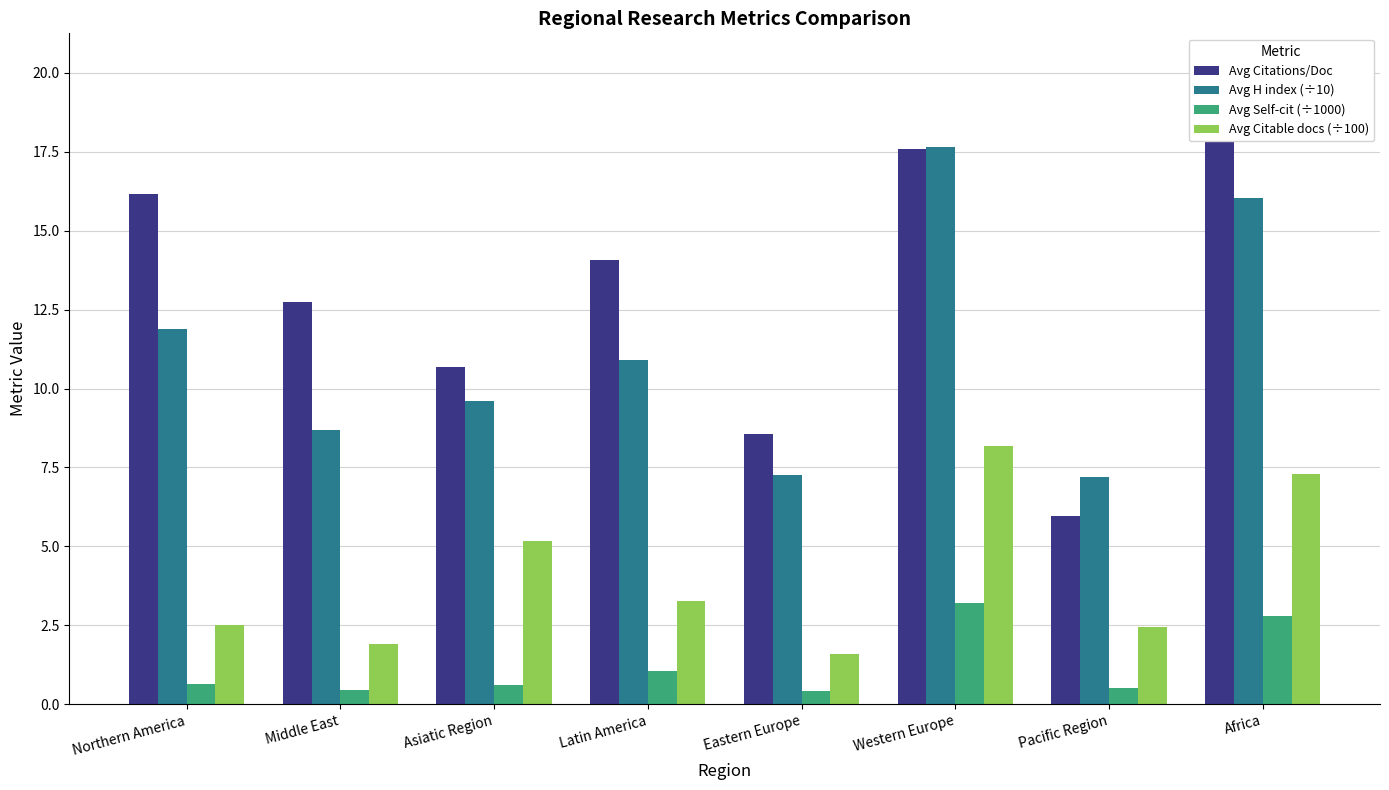

The value of Avg Self-cit (÷1000) at Eastern Europe is 0.1. True or false?

False